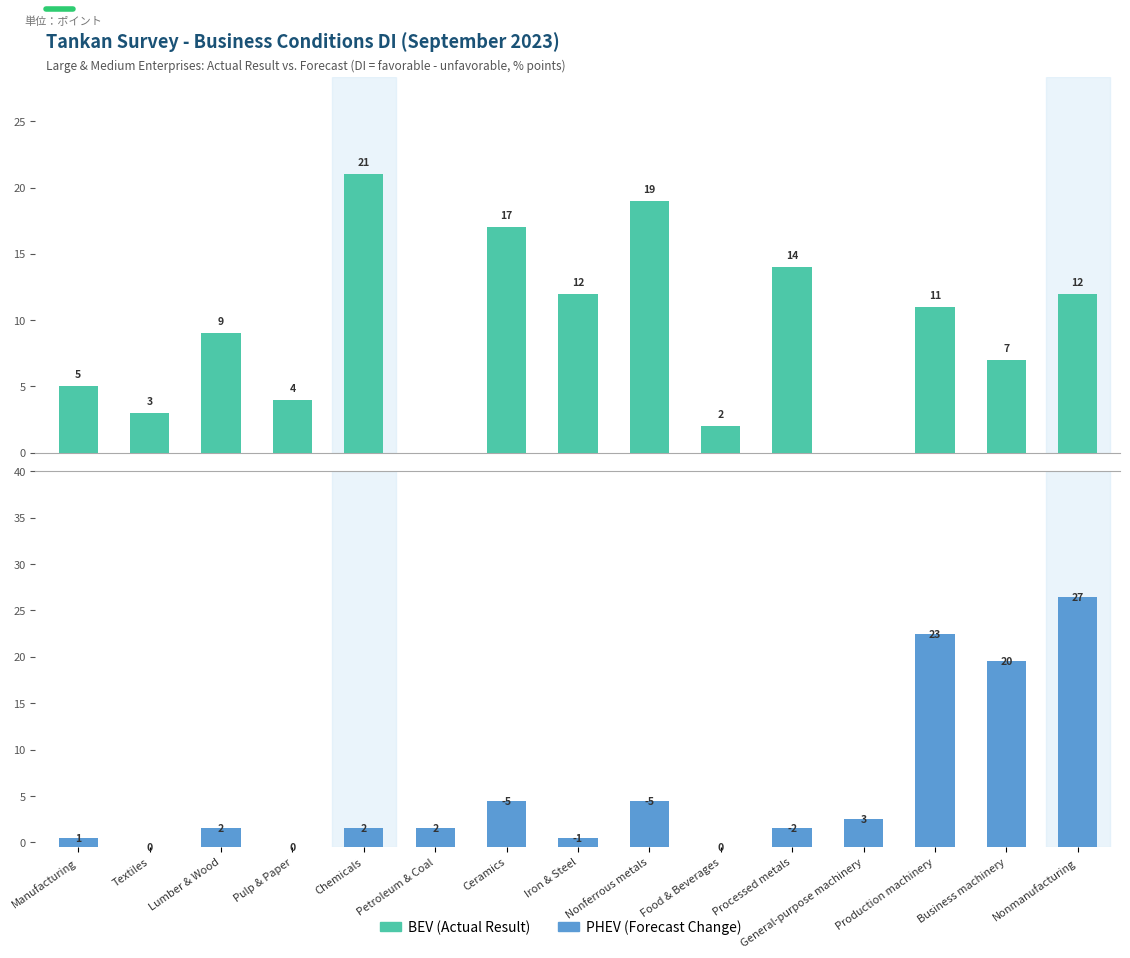

What is the greatest value displayed?

27